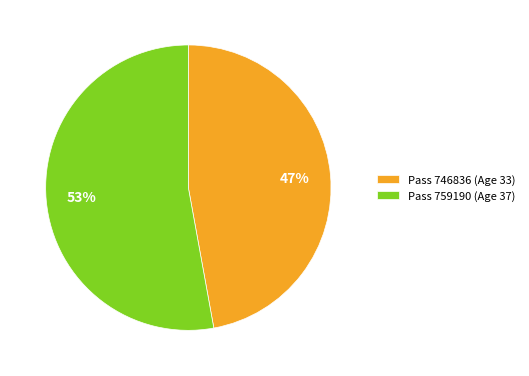

To the nearest percent, what is the difference between the largest and smallest slice percentages?

6%